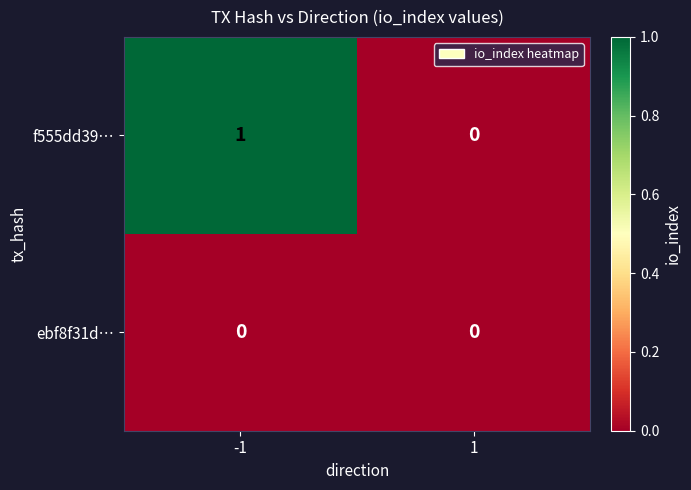

List the series in order of their overall mean, highest first.

f555dd39…, ebf8f31d…